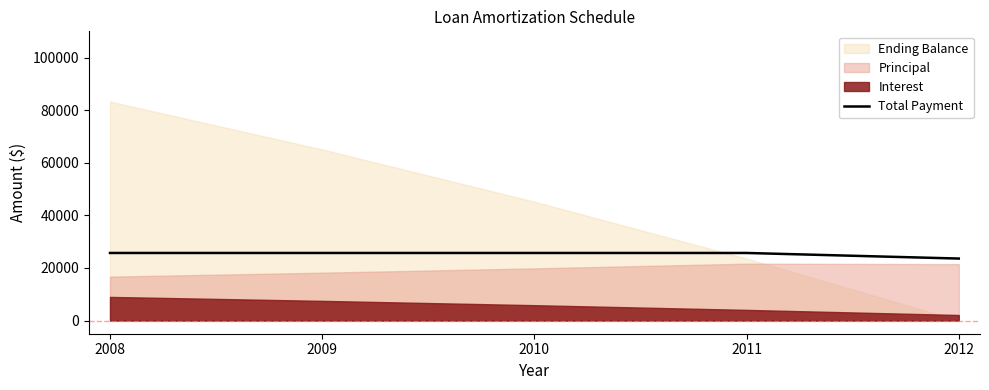

How many categories are shown in the chart?

5